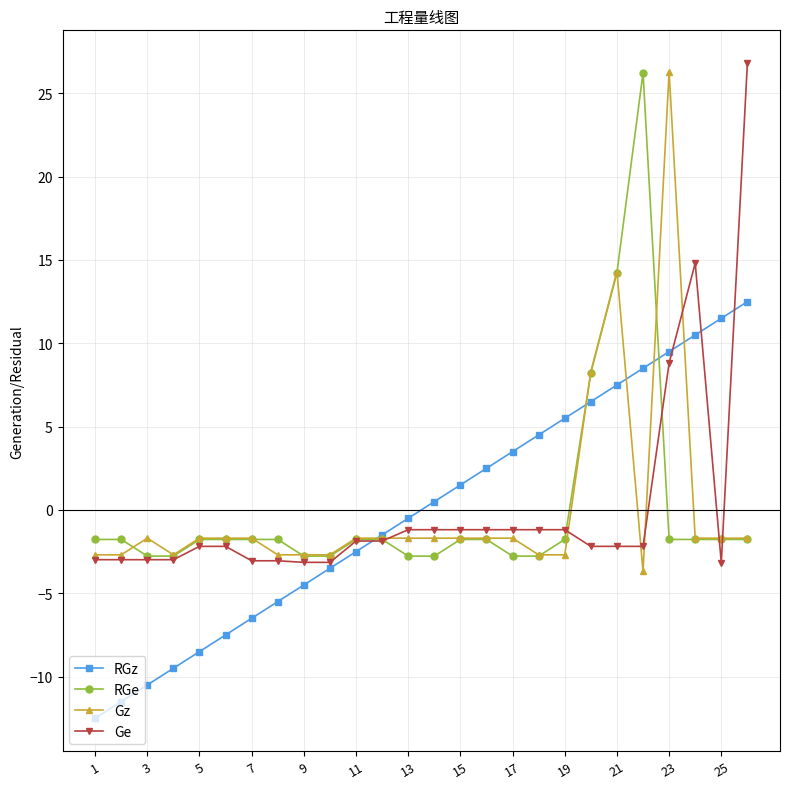

What is the greatest value displayed?

26.8